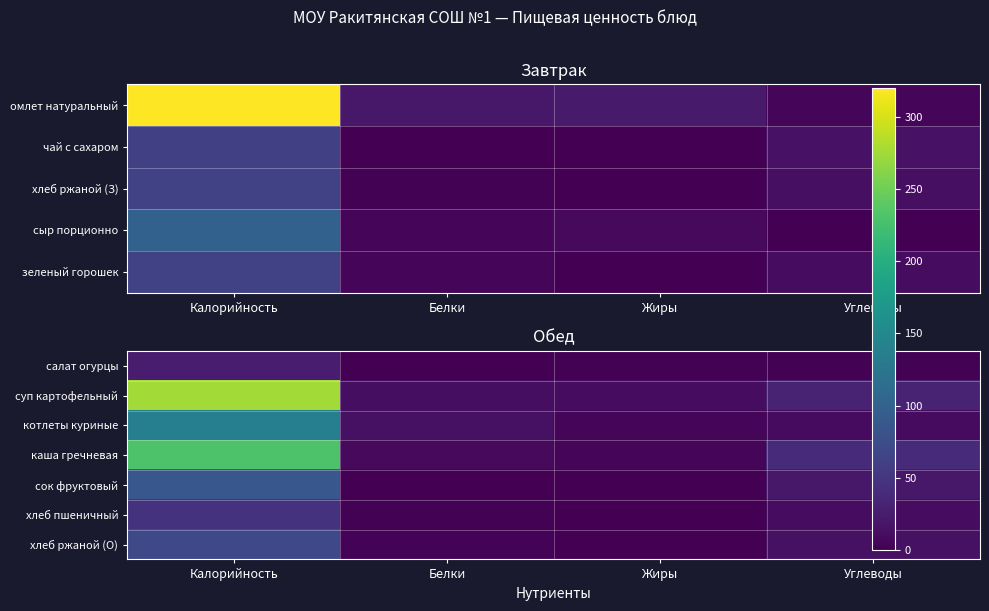

Is it true that котлеты куриные equals 15.6 at Углеводы?

False